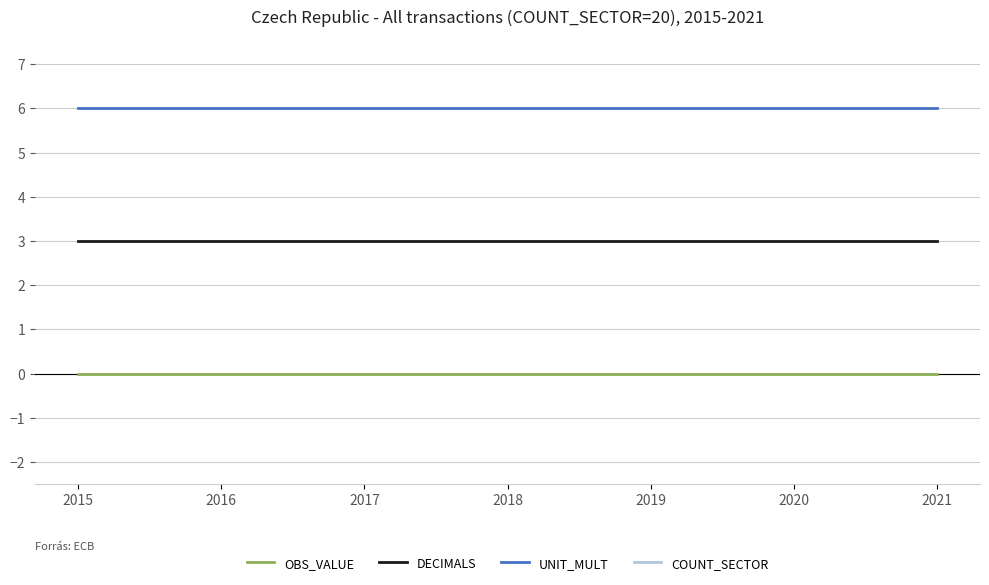

List the labels in order of OBS_VALUE value, smallest first.

2015, 2016, 2017, 2018, 2019, 2020, 2021